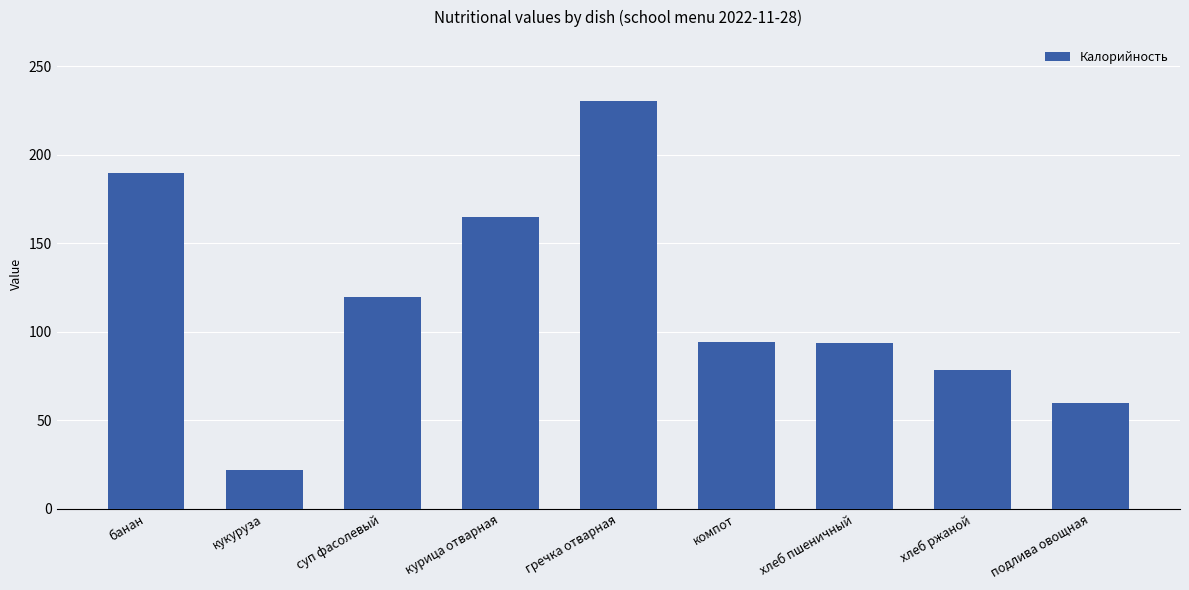

How many data points are above 94?

5